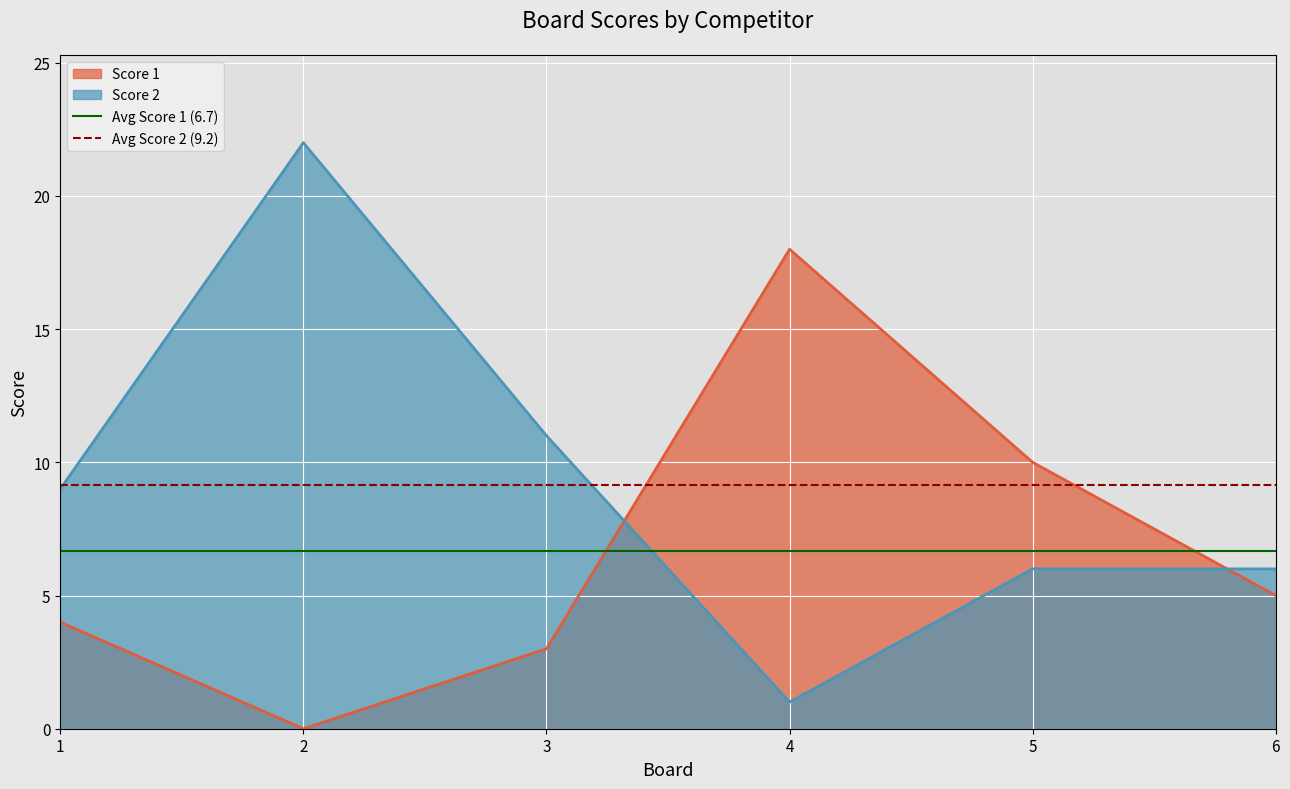

True or false: Score 1 has a value of 6 at 1.

False